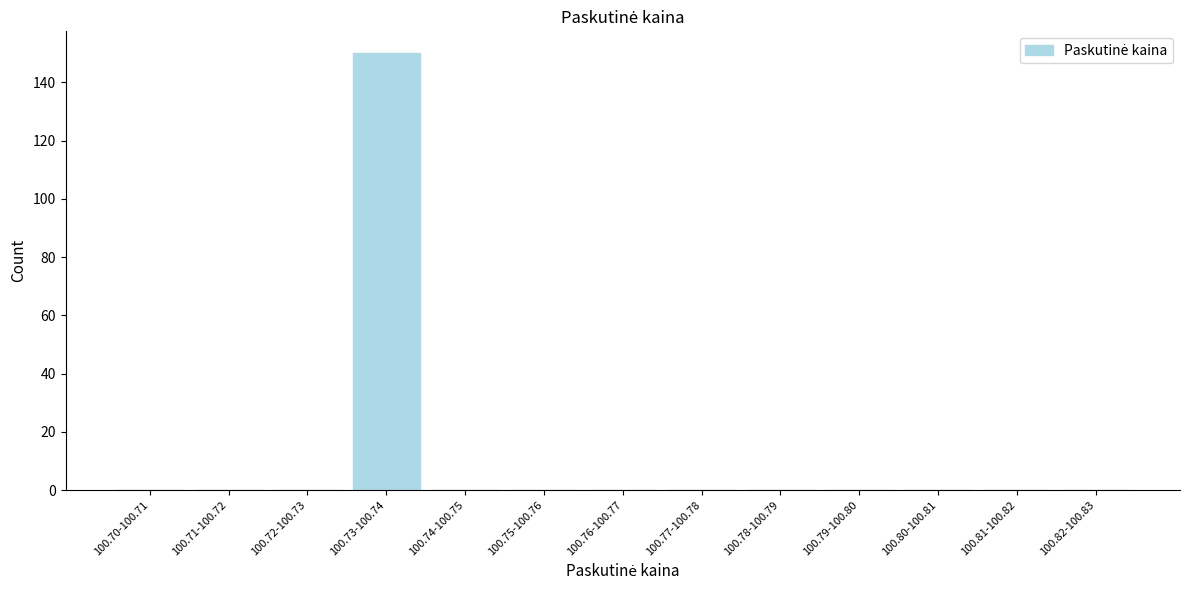

Reading left to right, transcribe all the data shown in this chart.

100.70-100.71=0	100.71-100.72=0	100.72-100.73=0	100.73-100.74=150	100.74-100.75=0	100.75-100.76=0	100.76-100.77=0	100.77-100.78=0	100.78-100.79=0	100.79-100.80=0	100.80-100.81=0	100.81-100.82=0	100.82-100.83=0